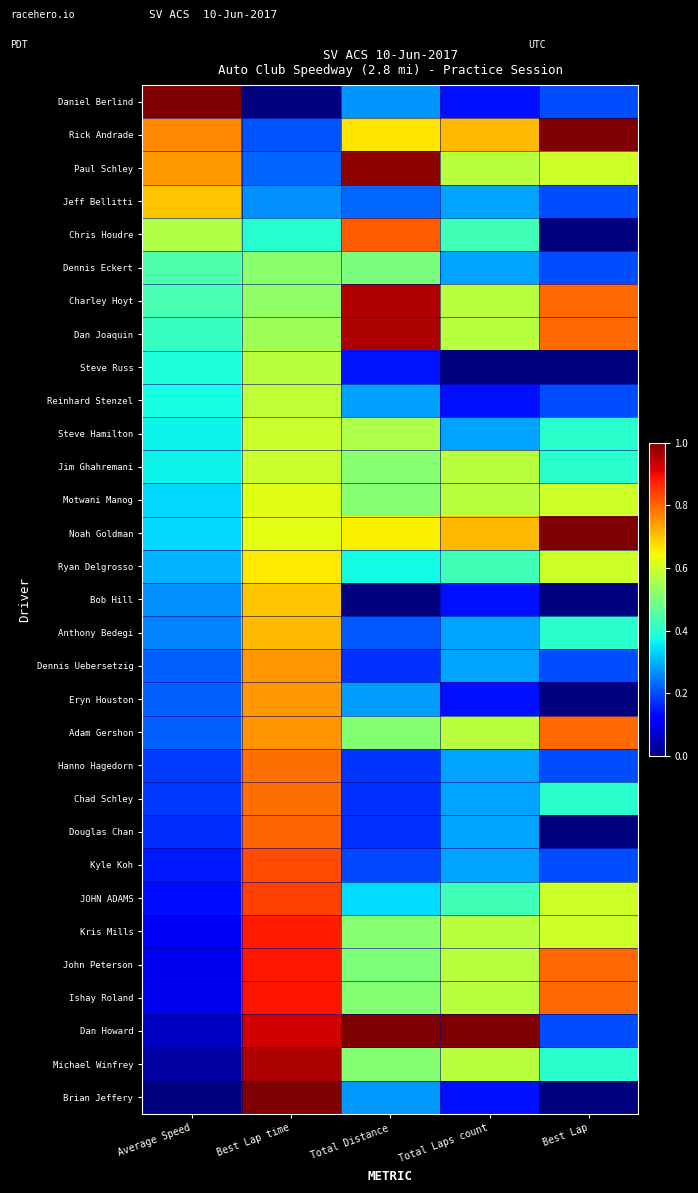

Count the number of data series in this chart.

31